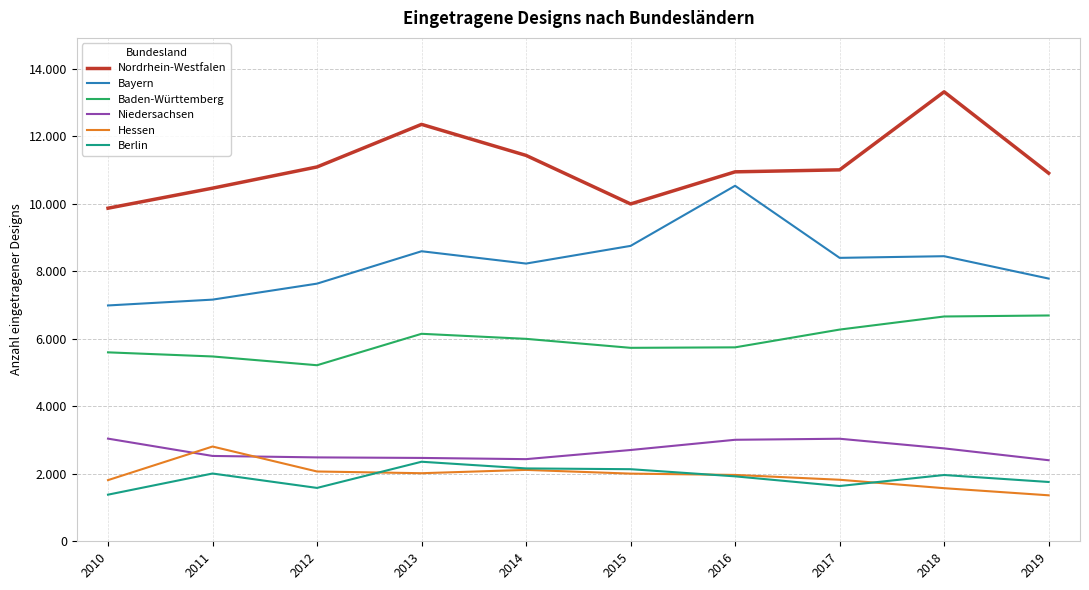

Where is the first local maximum for Nordrhein-Westfalen?

2013